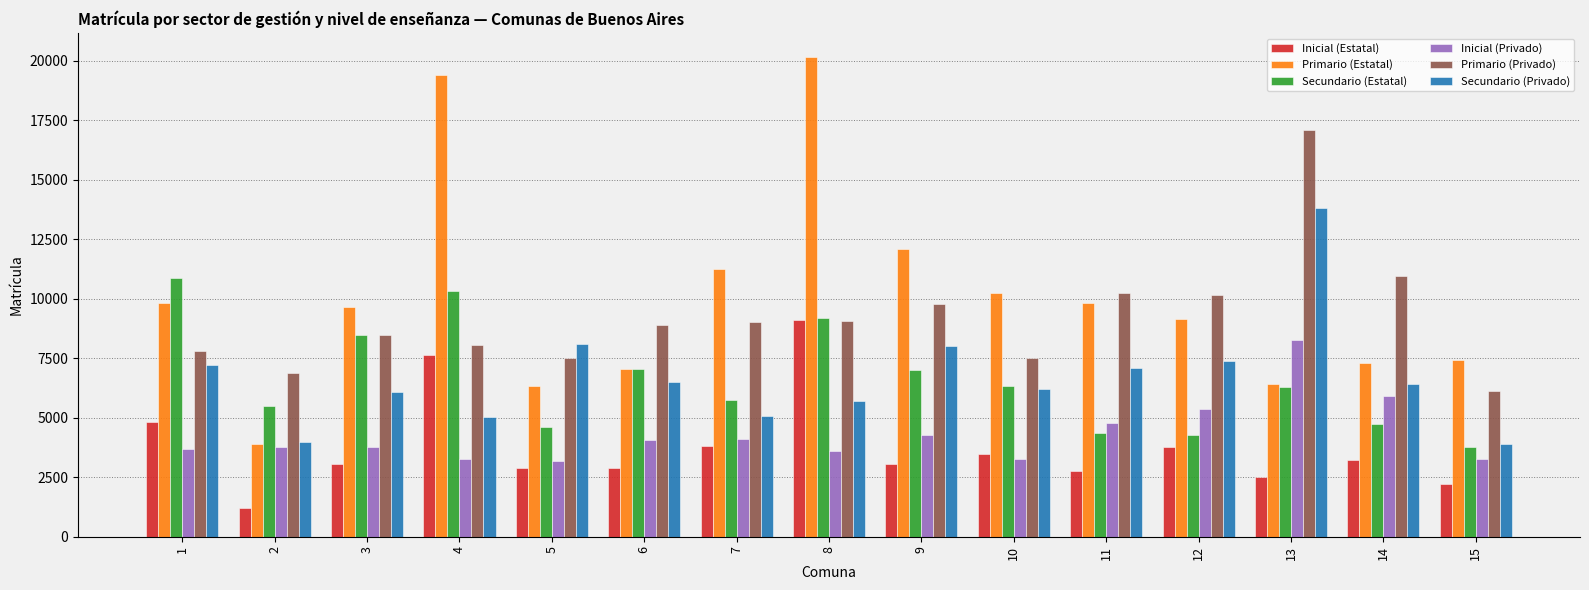

List the series in order of their peak value, lowest first.

Inicial (Privado), Inicial (Estatal), Secundario (Estatal), Secundario (Privado), Primario (Privado), Primario (Estatal)